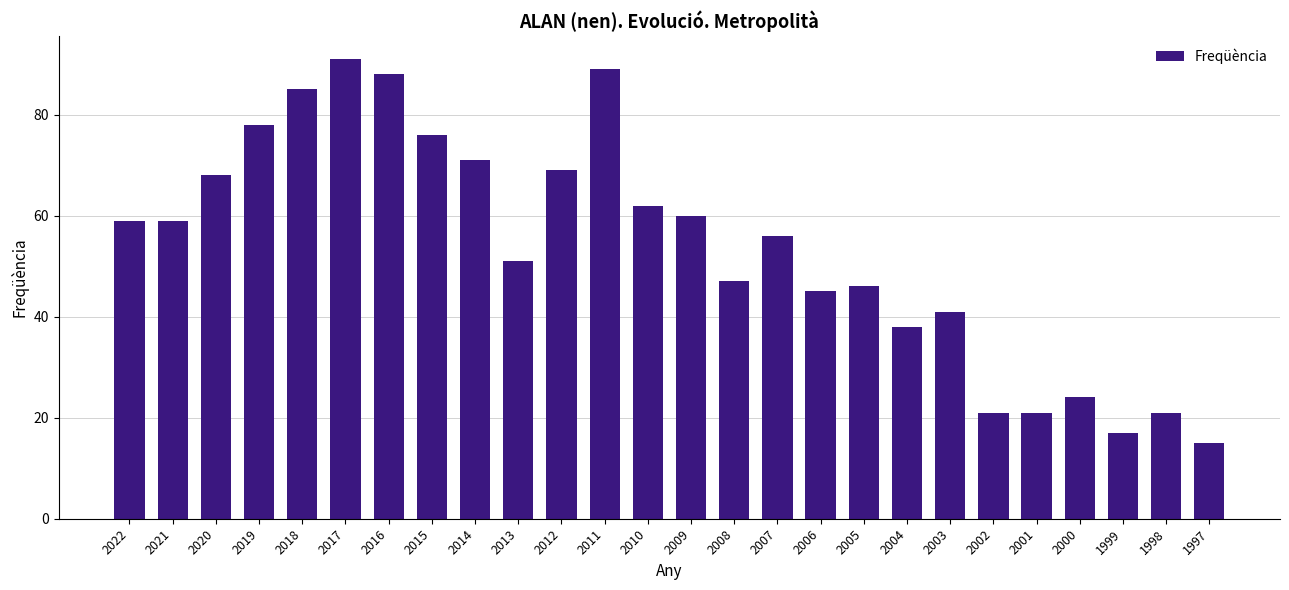

Where is the data nearest to the value 53?

2013